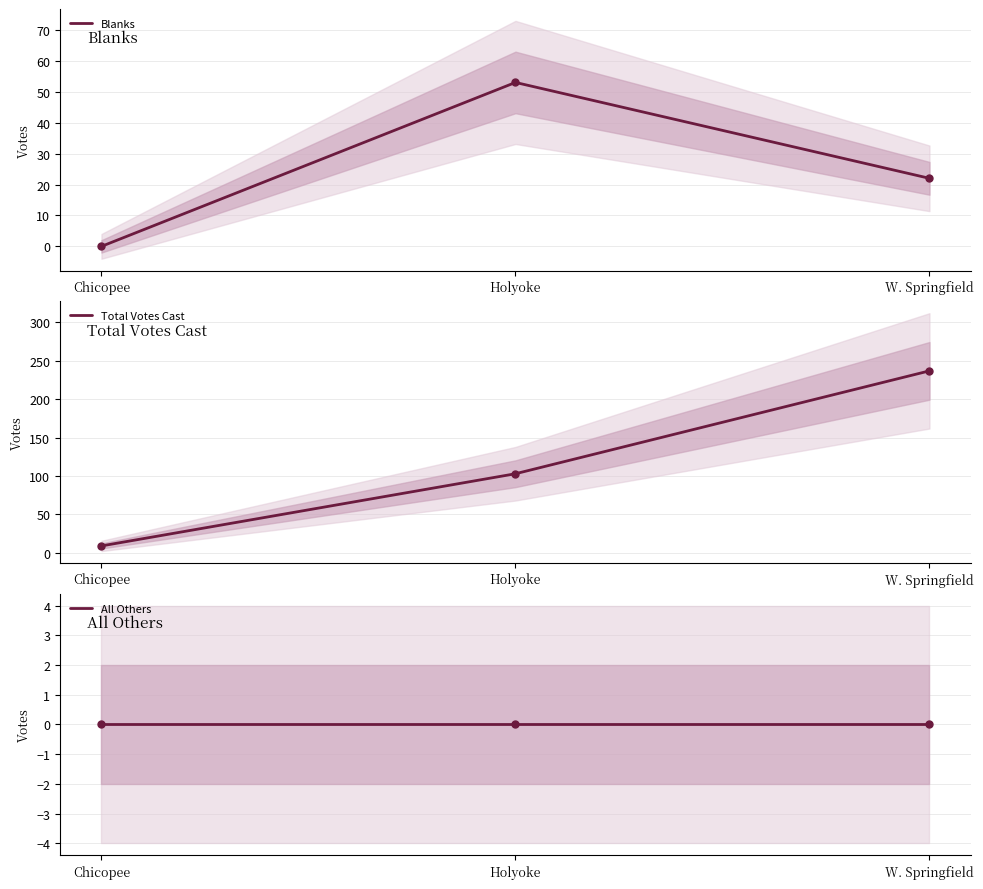

What is the maximum value for Blanks?

53